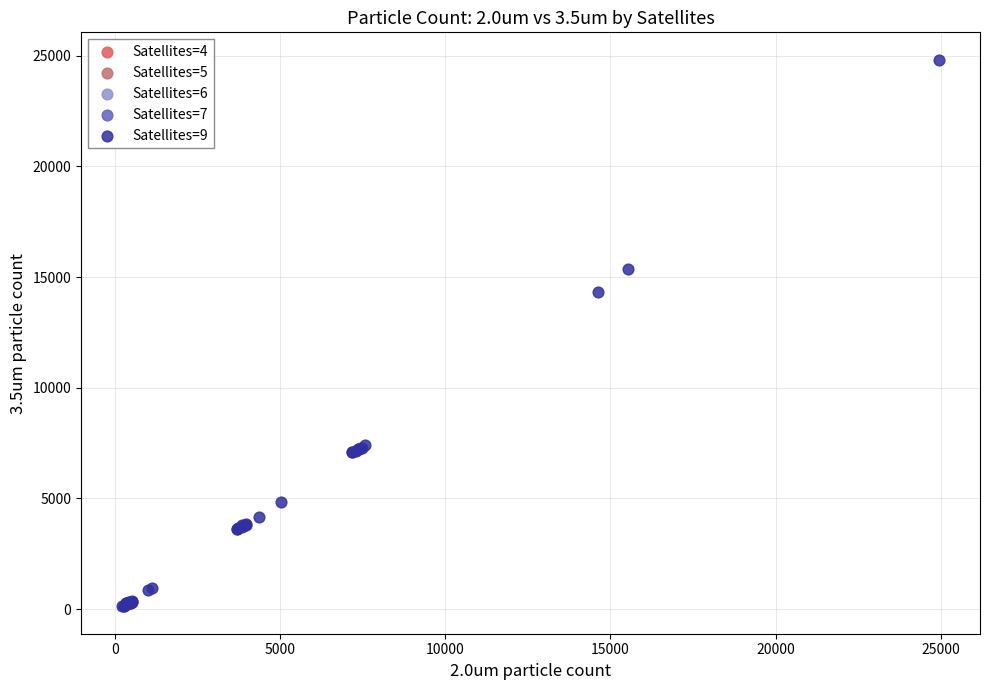

What are all the series names shown in the legend?

Satellites=4, Satellites=5, Satellites=6, Satellites=7, Satellites=9